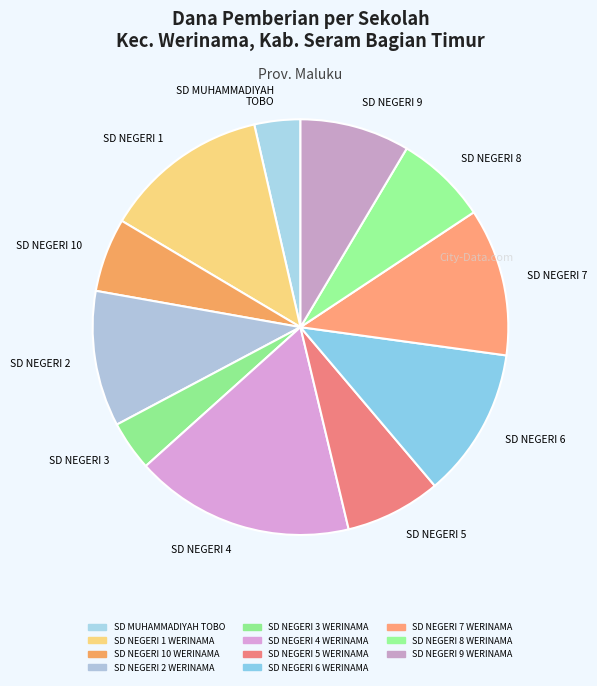

Is the sum of SD NEGERI 3 and SD NEGERI 6 greater than half?

No